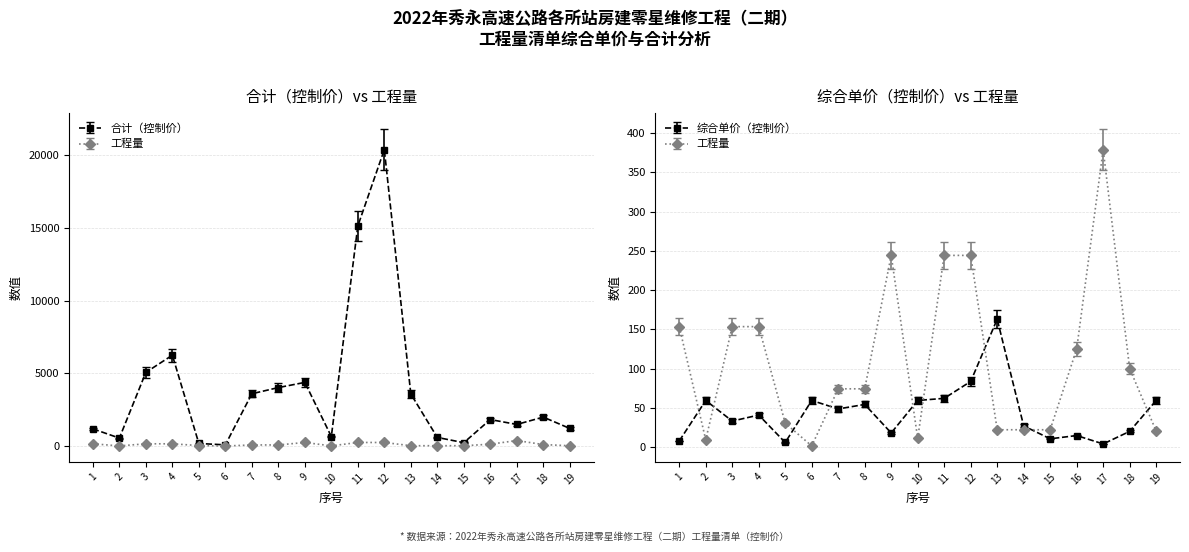

At which label is 合计（控制价） closest to 10241?

4